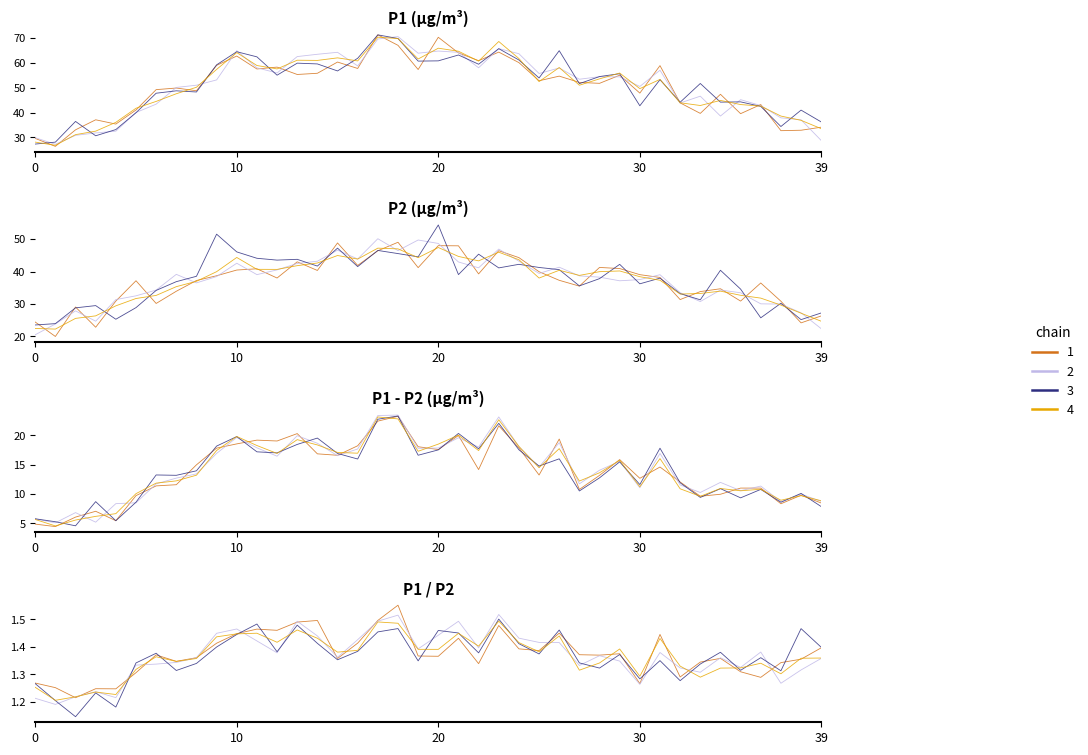

What is the label of the 37th point from the left?

36